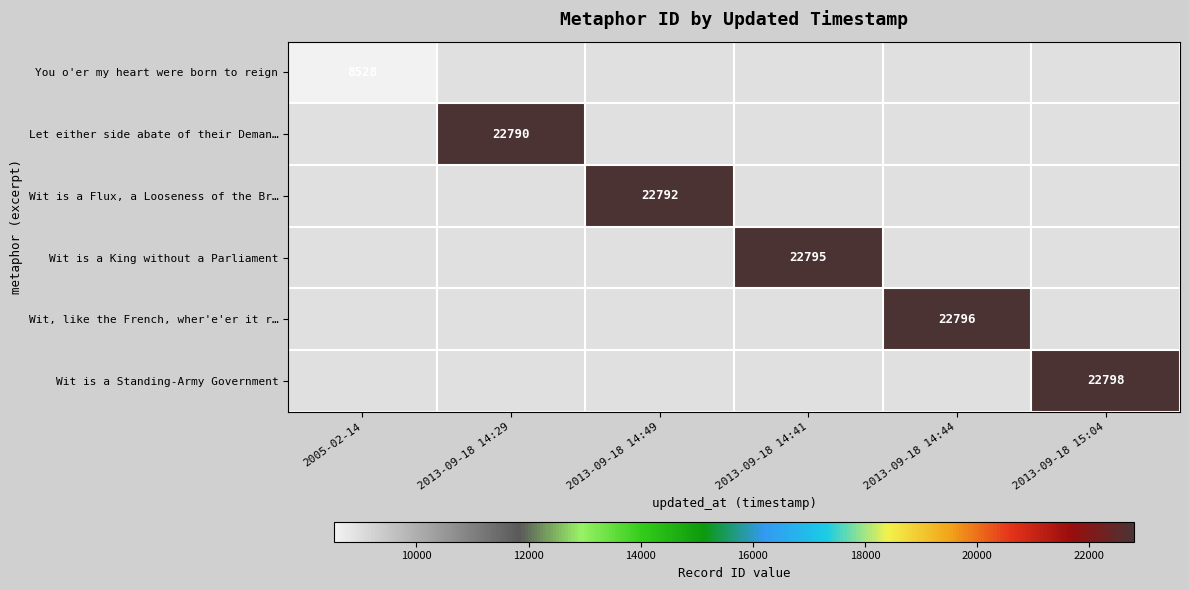

What is the smallest value displayed?

8528.0